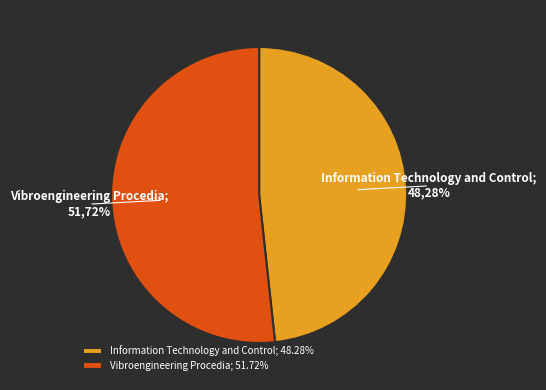

Do Vibroengineering Procedia and Information Technology and Control together represent more than half of the pie?

Yes